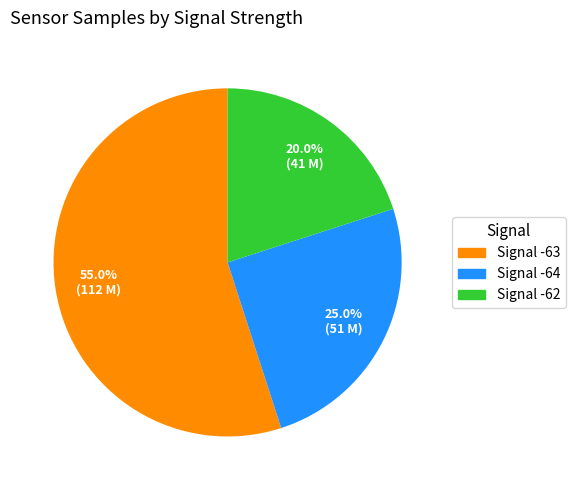

Is there any slice that represents more than half of the pie?

Yes